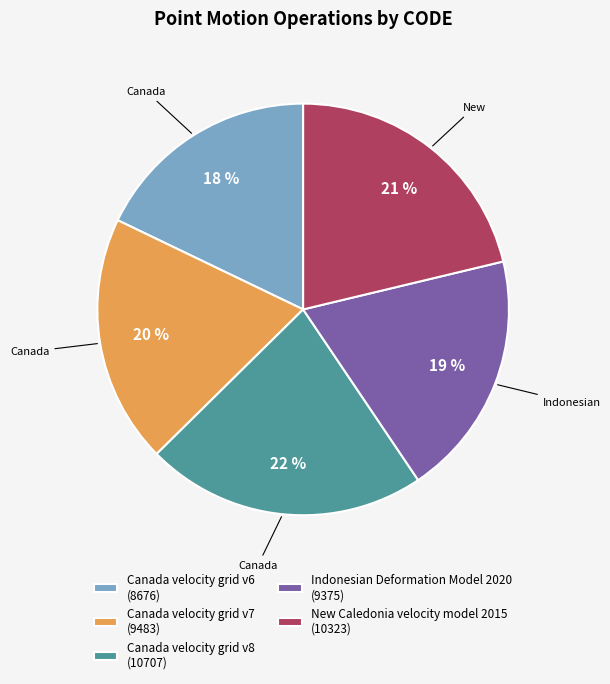

Does Indonesian Deformation Model 2020 represent more than half of the total?

No